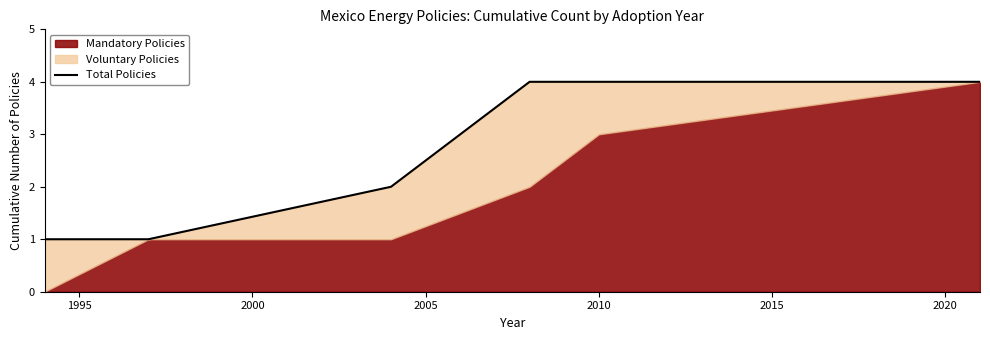

What is the greatest value displayed?

4